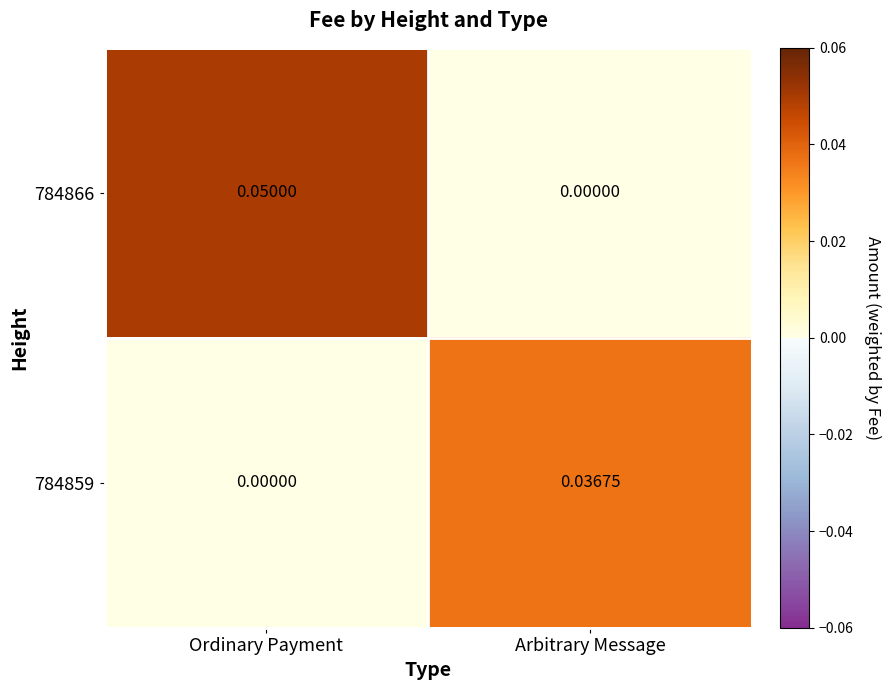

At which category is the sum across all series the highest?

Ordinary Payment